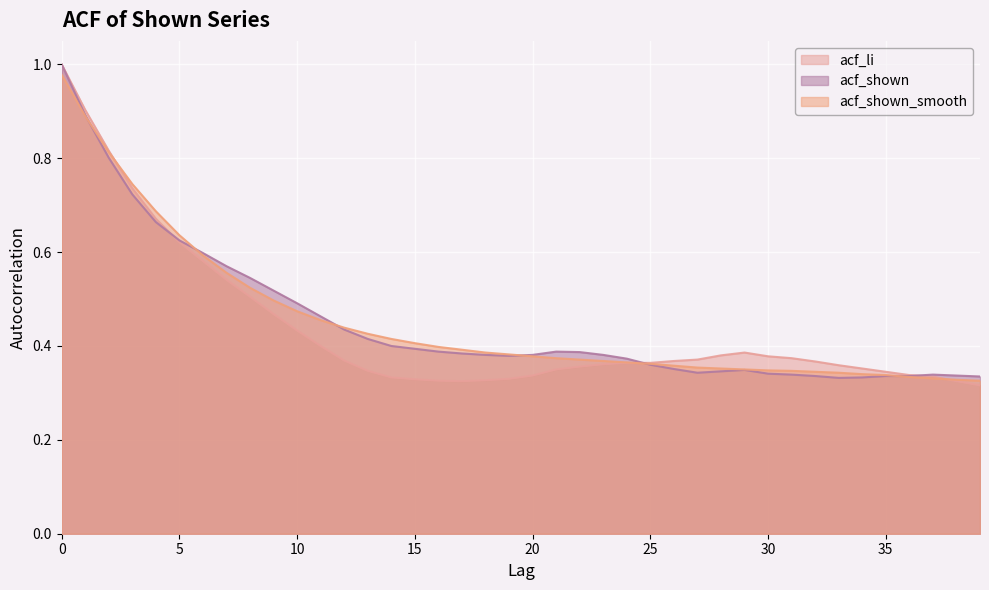

At which label does acf_shown_smooth reach its minimum?

39